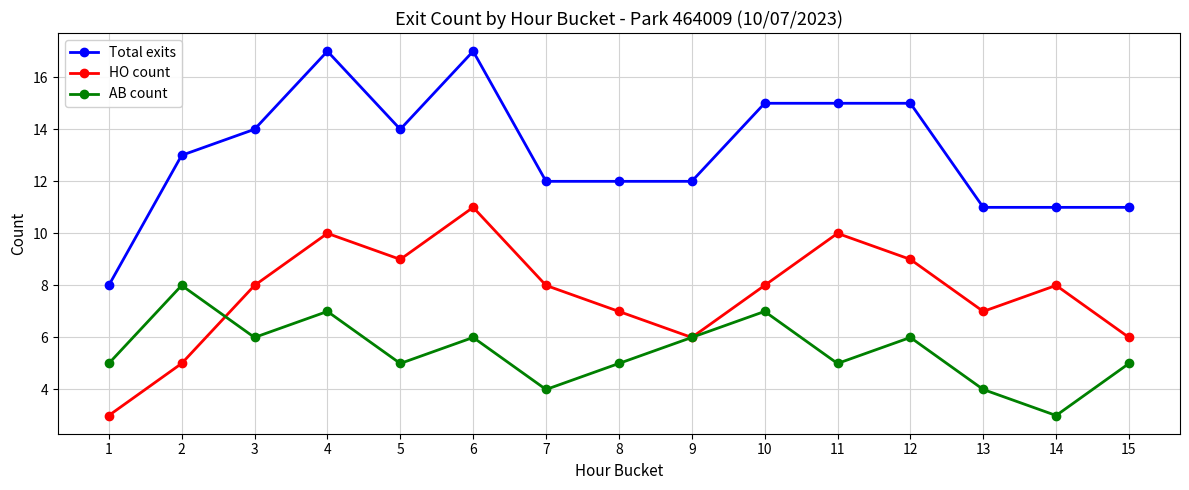

What is the difference between the AB count values at 6 and 15?

1